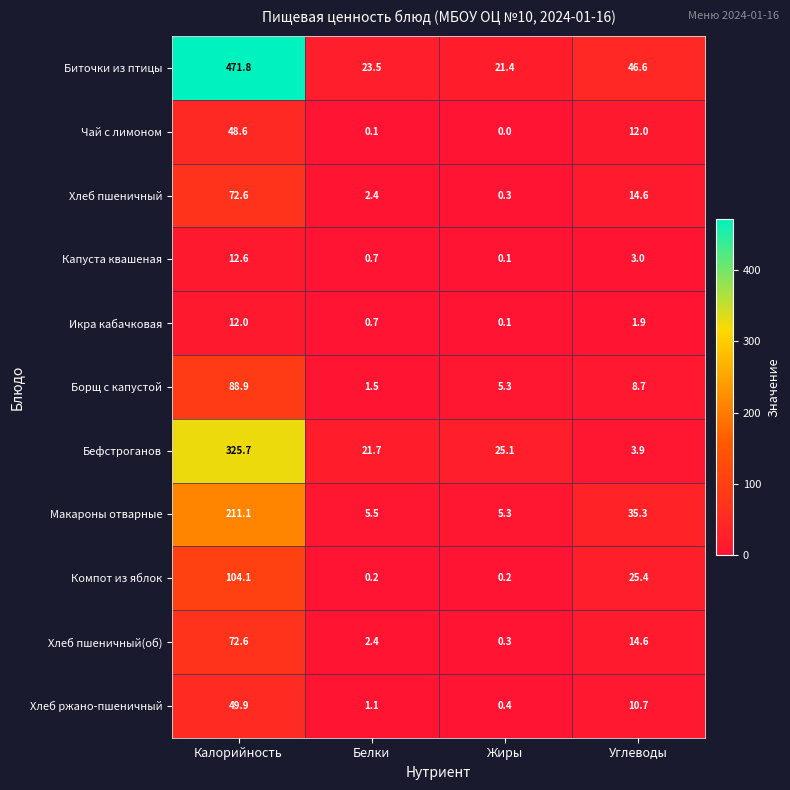

Count the number of categories in the chart.

4